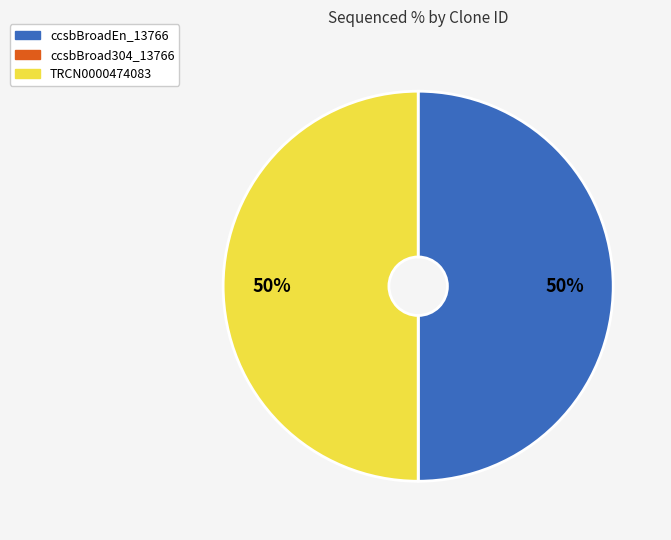

What percentage is the ccsbBroadEn_13766 slice, to the nearest percent?

50%